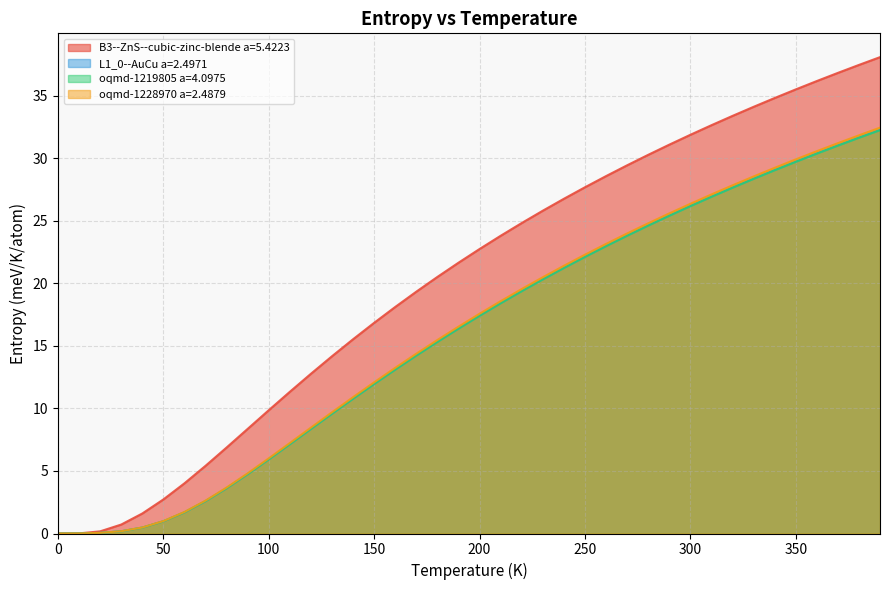

List the series in order of their peak value, lowest first.

oqmd-1219805 a=4.0975, L1_0--AuCu a=2.4971, oqmd-1228970 a=2.4879, B3--ZnS--cubic-zinc-blende a=5.4223